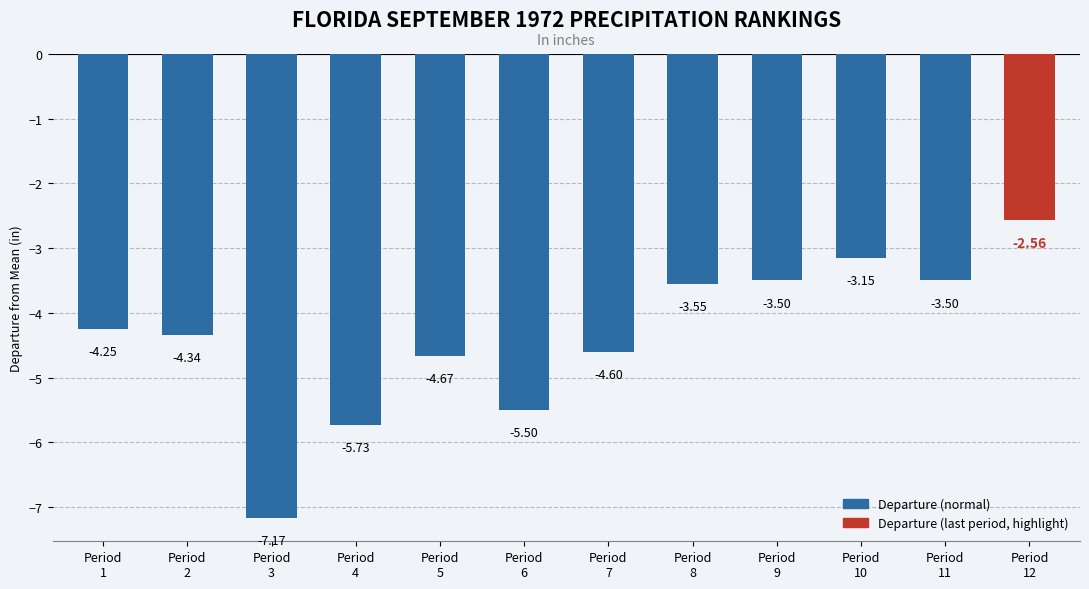

What is the minimum value shown in the chart?

-7.2